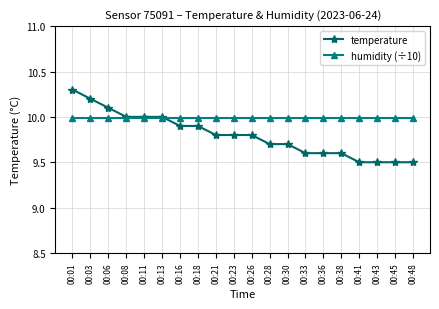

True or false: temperature has a value of 10.0 at 00:11.

True